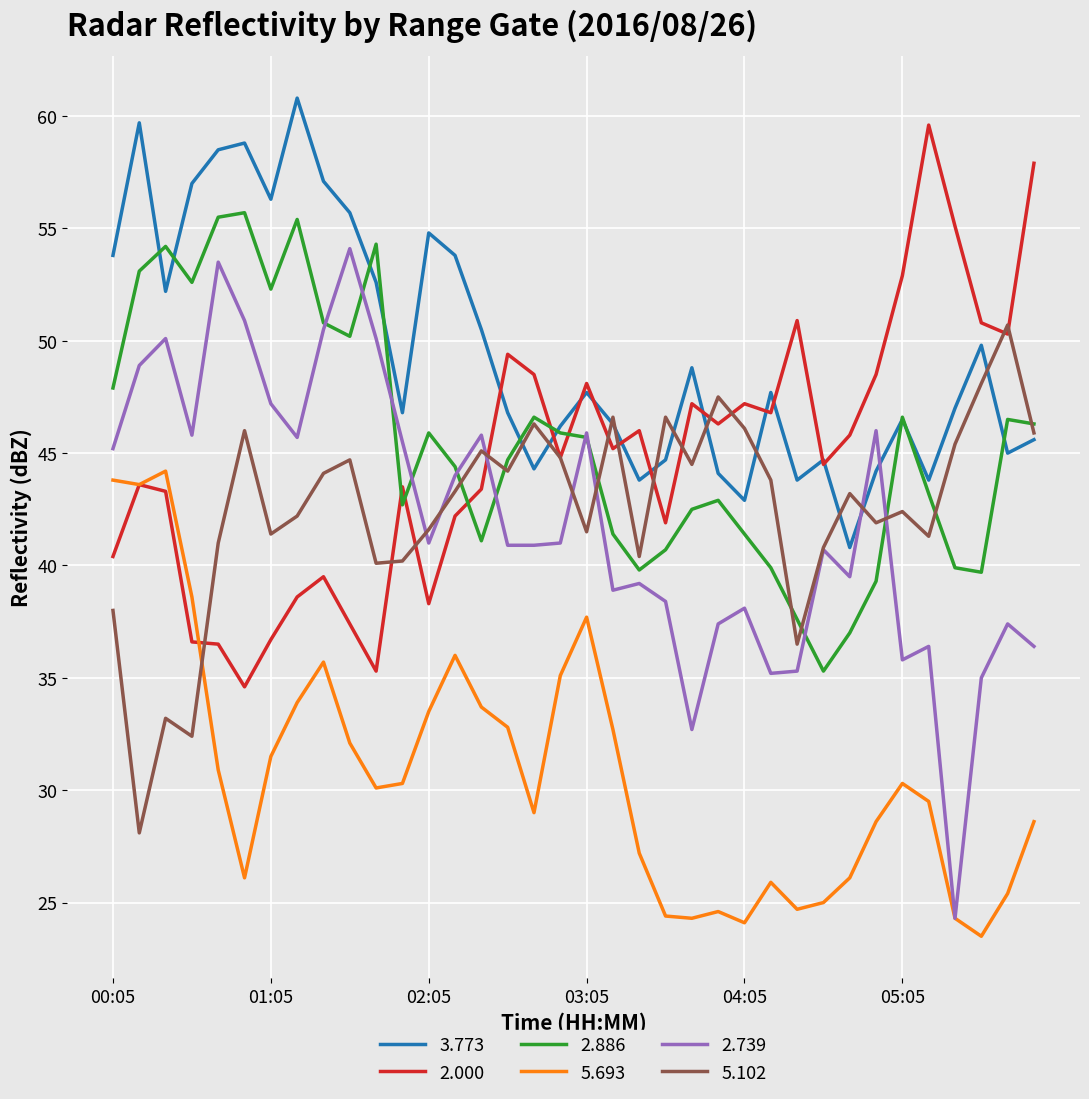

Which series has the largest total across all categories?

3.773